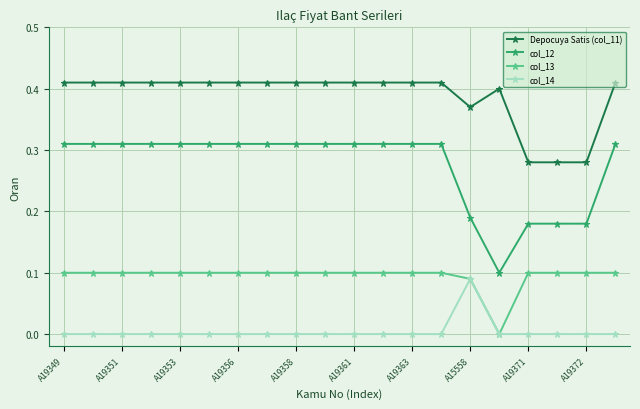

Which series has the largest total across all categories?

Depocuya Satis (col_11)